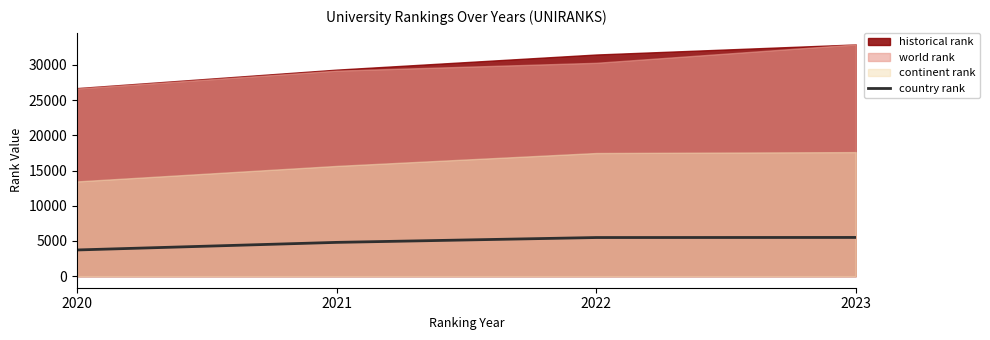

The country rank series shows 2161 at 2022. True or false?

False